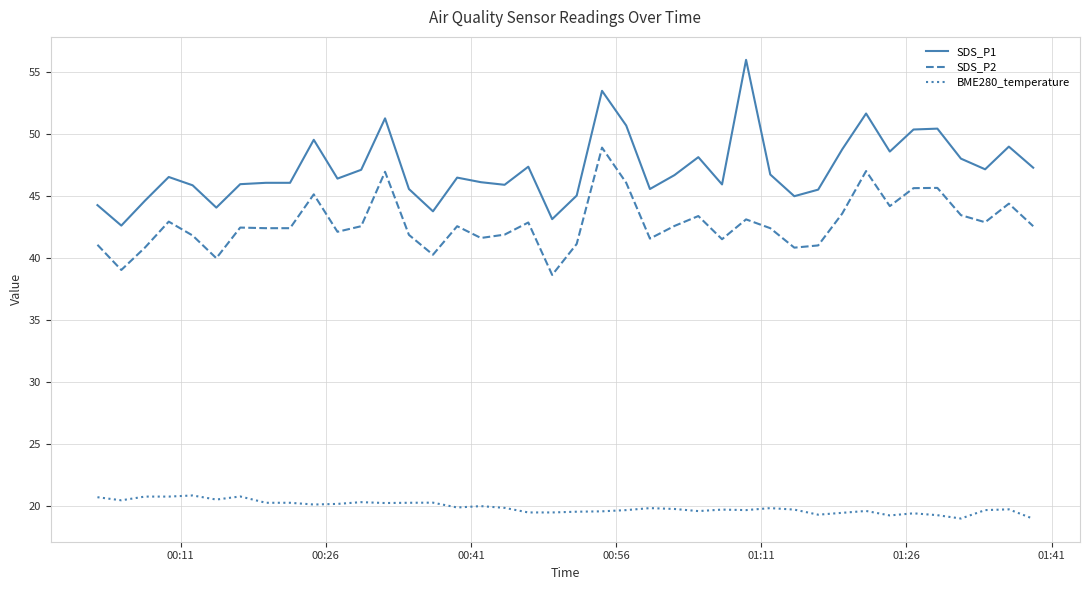

How many series are shown in this chart?

3